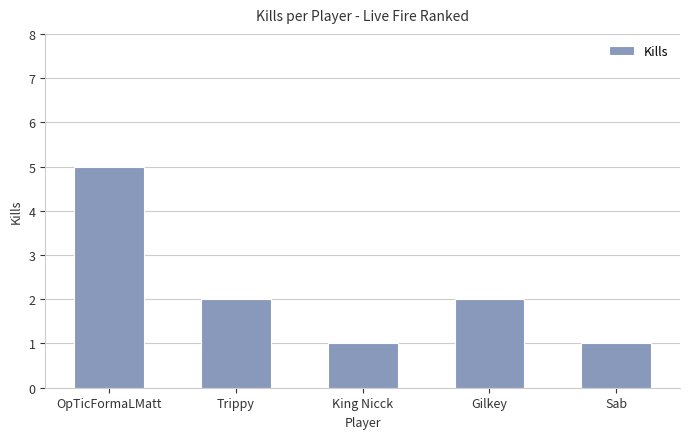

Reading right to left, extract all data points from this chart.

Sab=1	Gilkey=2	King Nicck=1	Trippy=2	OpTicFormaLMatt=5